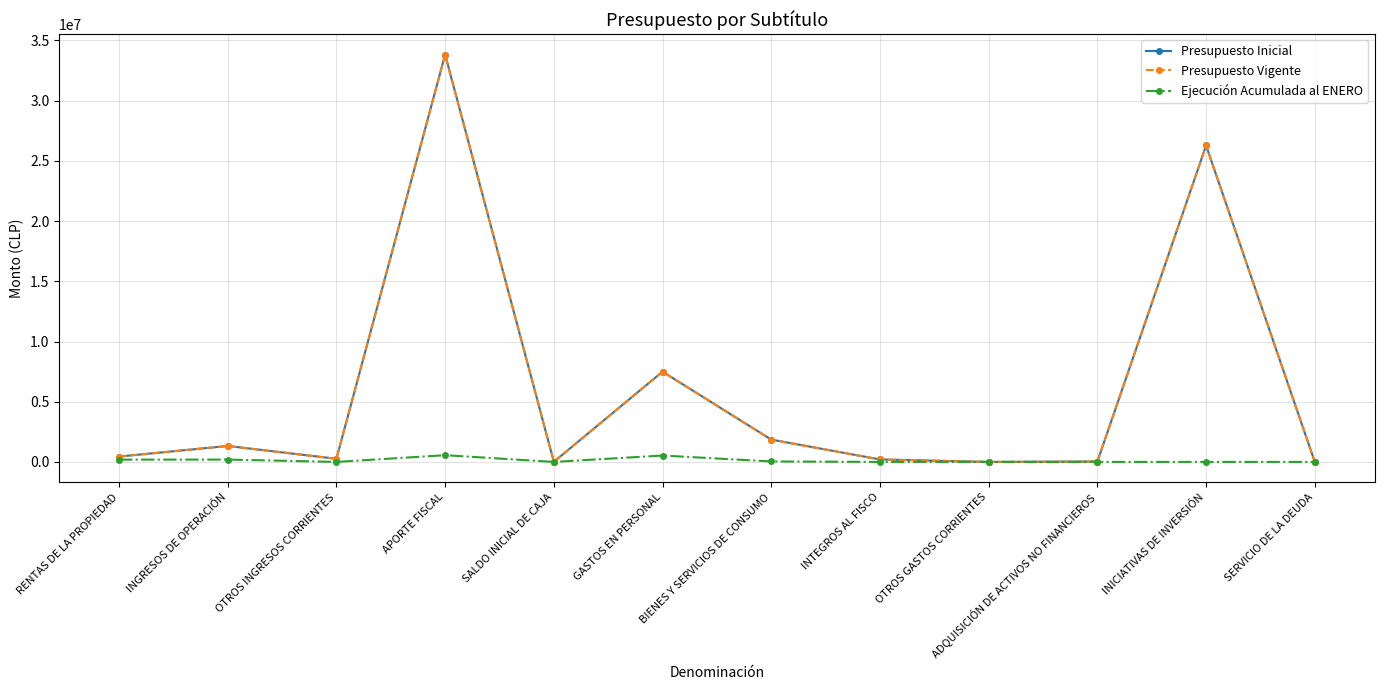

What is the sum of the Presupuesto Vigente values at OTROS GASTOS CORRIENTES and SERVICIO DE LA DEUDA?

20